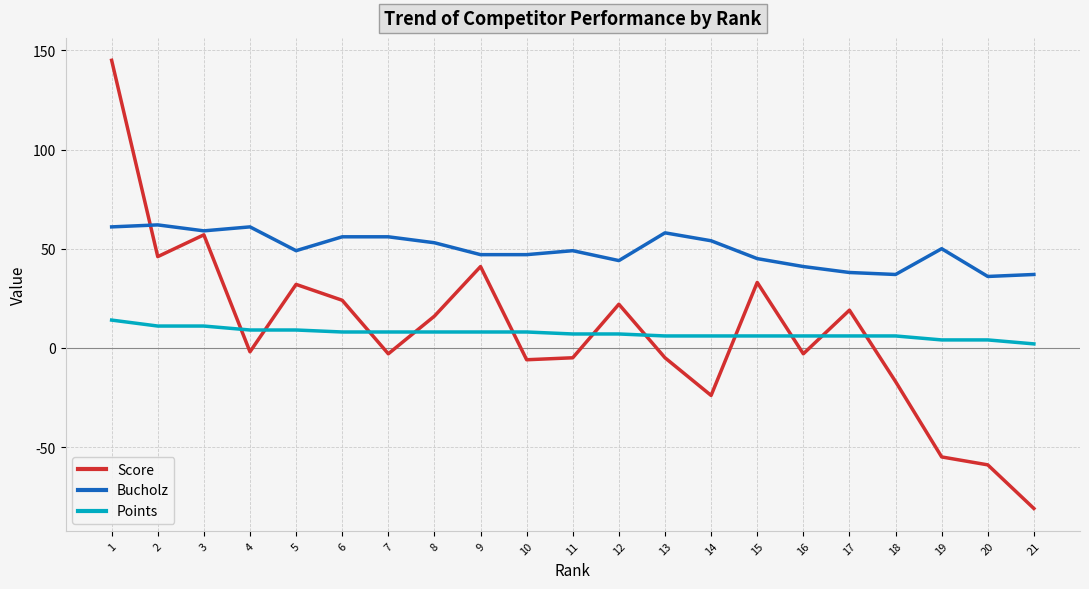

Which category has the lowest value across all series?

21